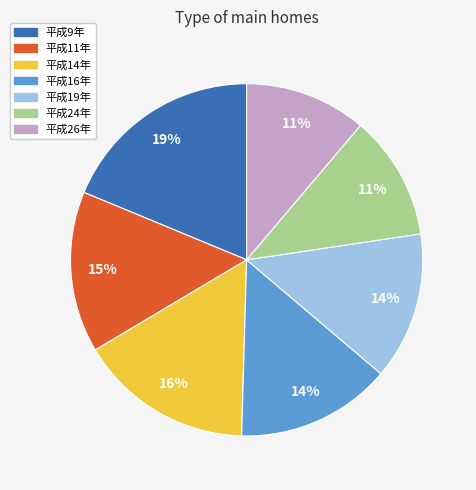

To the nearest percent, what percentage of the pie is 平成19年?

14%